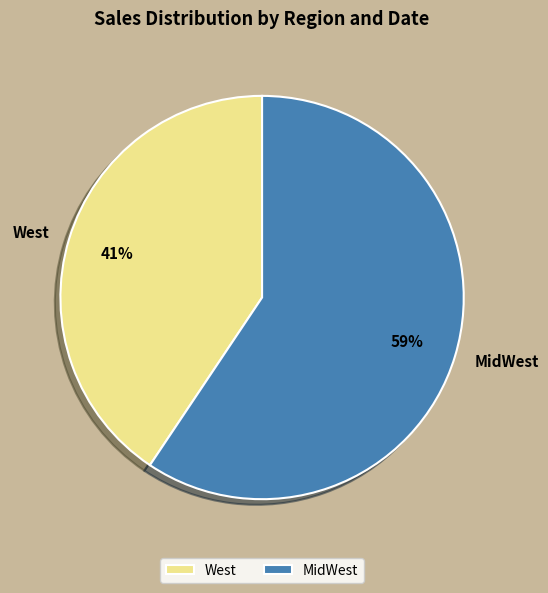

To the nearest percent, what is the combined percentage of MidWest and West?

100%